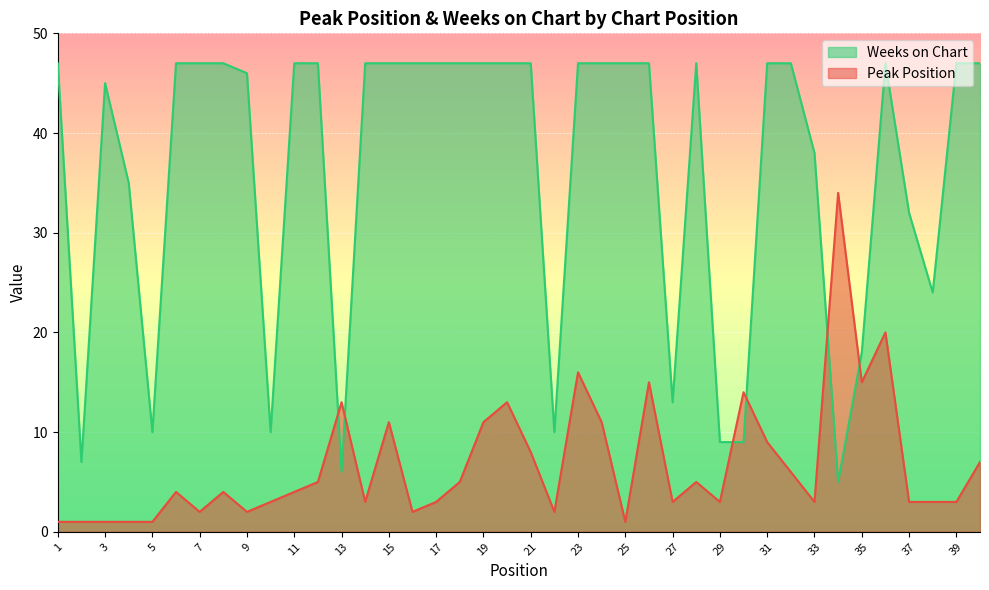

The value of Weeks on Chart at 30 is 15. True or false?

False